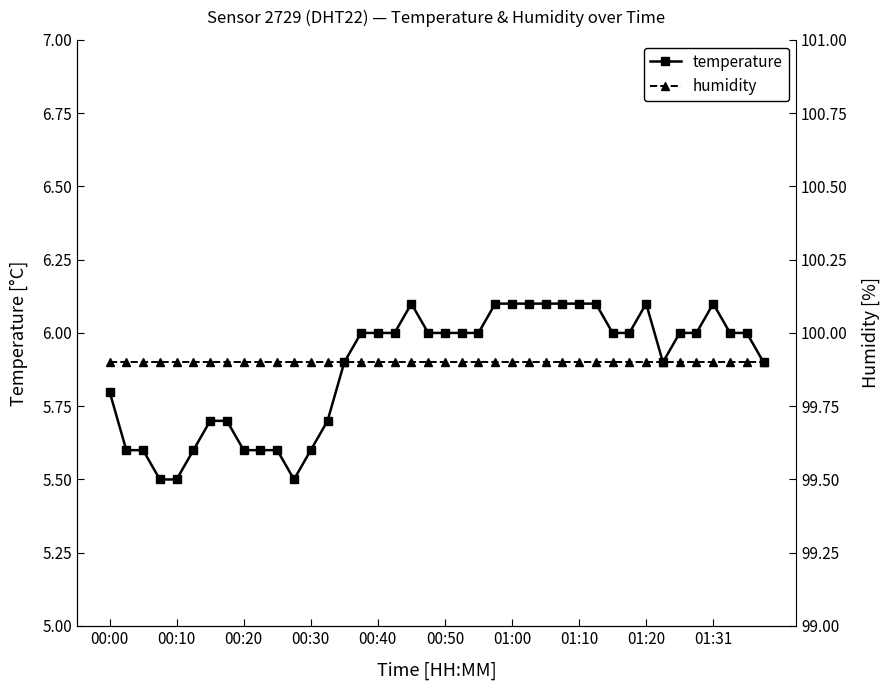

What is the minimum value for temperature?

5.5